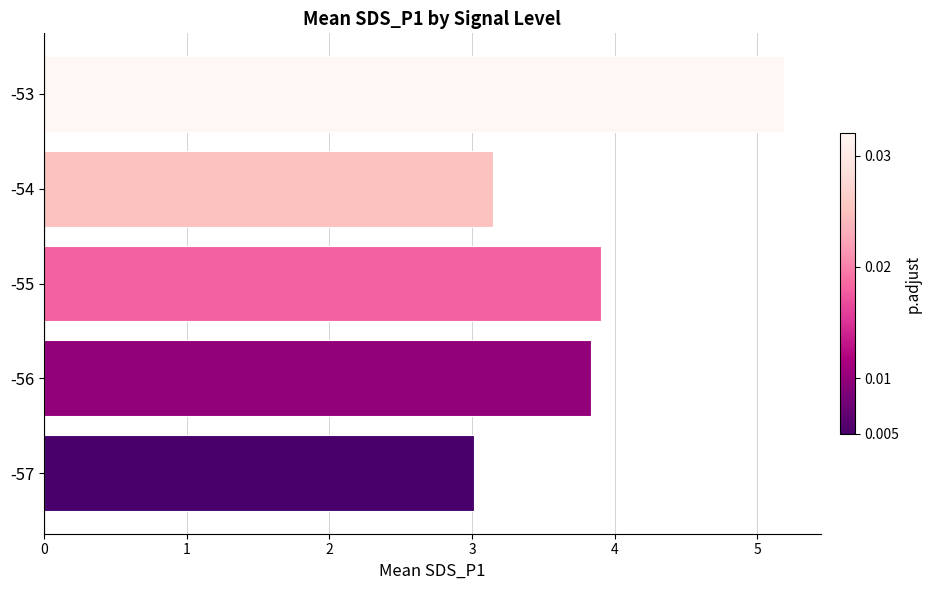

What is the average value?

3.8